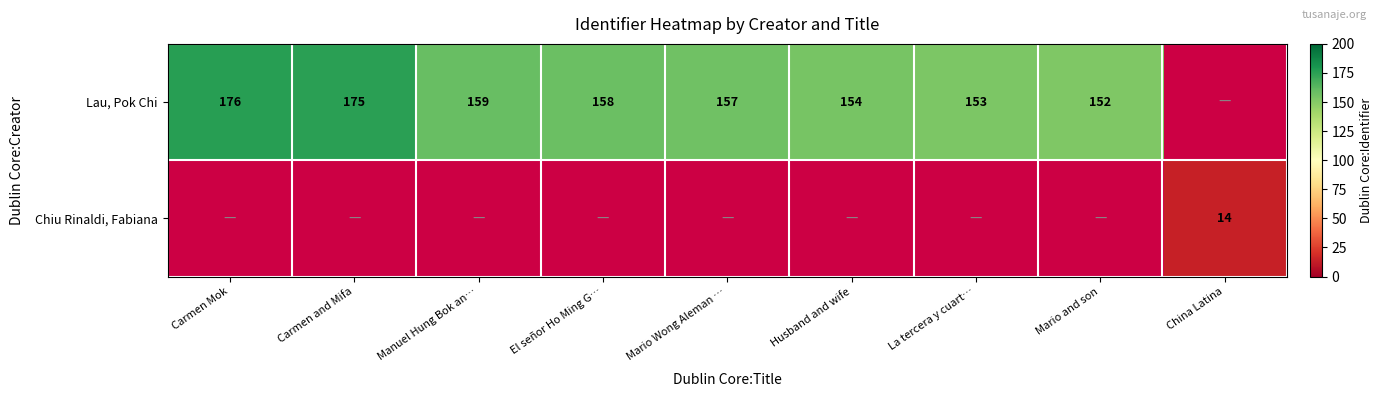

Is it true that Lau, Pok Chi equals 159 at Manuel Hung Bok an…?

True